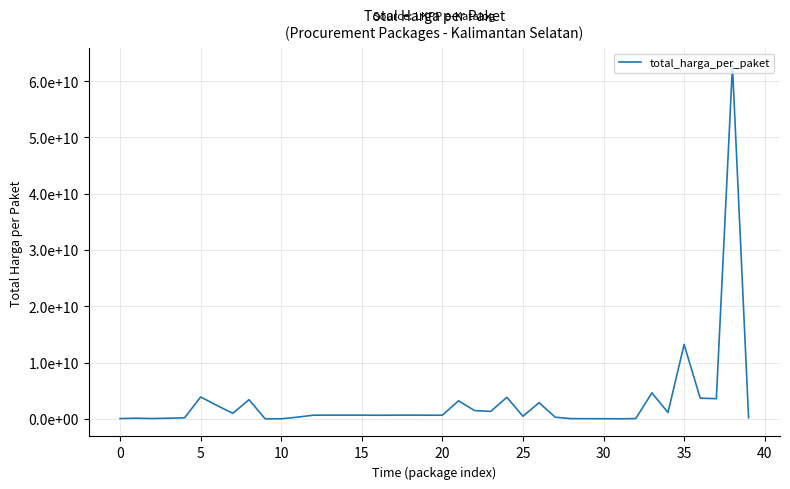

Does the chart have visible grid lines?

Yes